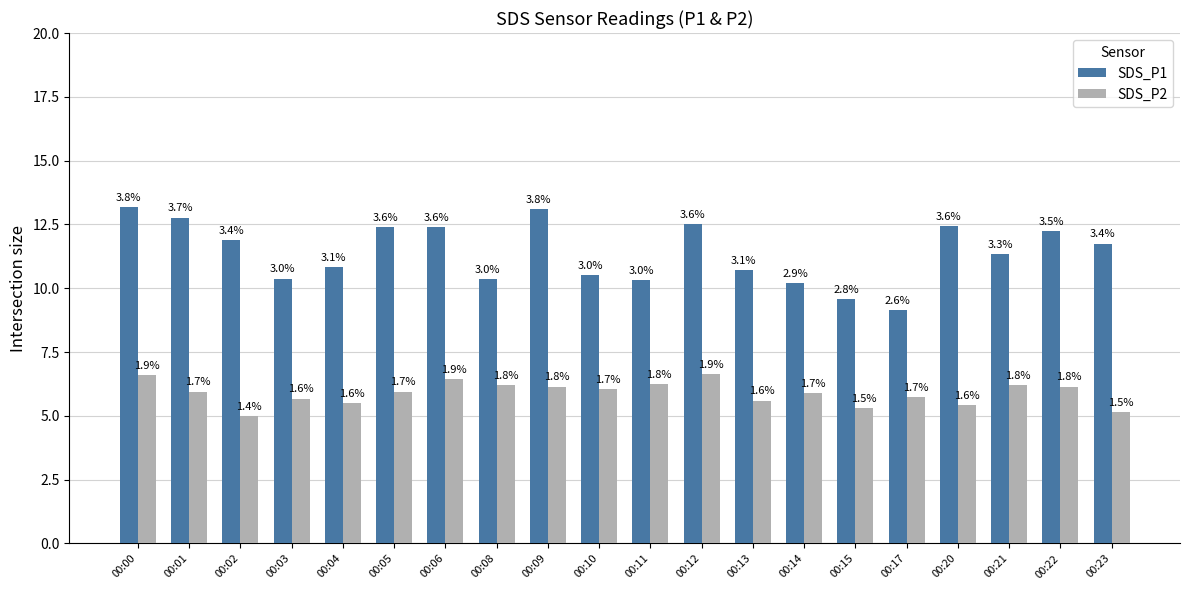

What are all the series names shown in the legend?

SDS_P1, SDS_P2